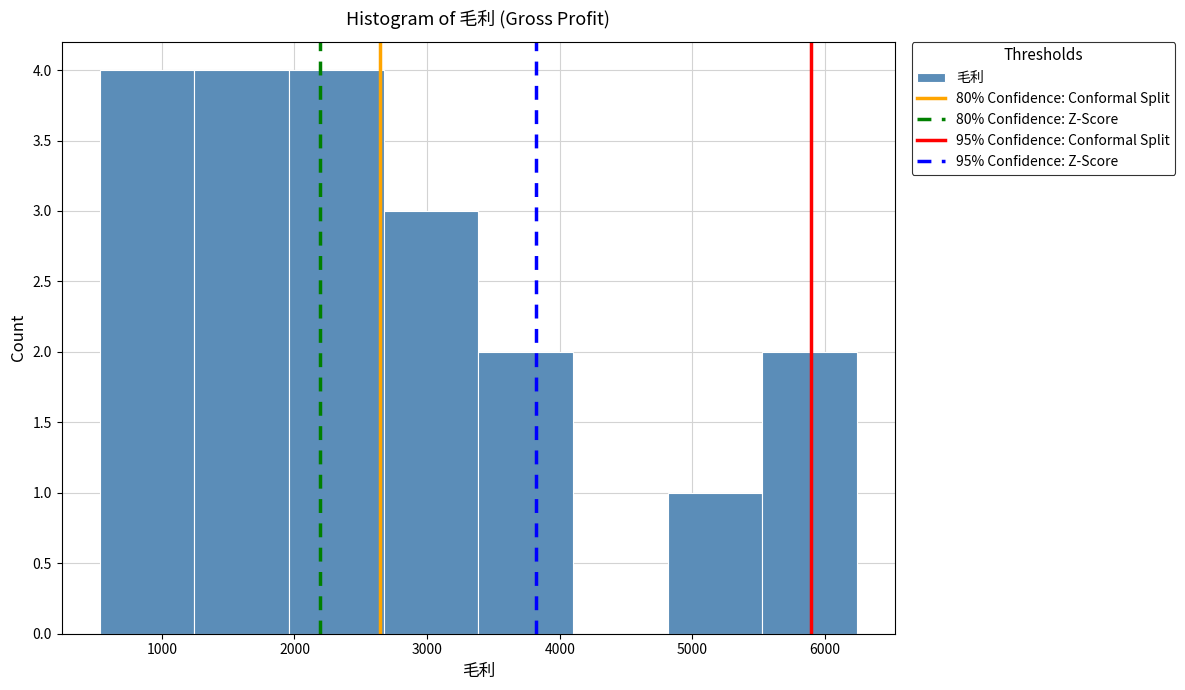

Reading left to right, list every bar in this chart as the range it spans on the x-axis followed by its height. Neither the bar edges nor the heights are printed on the chart, so give them approximately, as read against the axes.

500 to 1200: 4
1200 to 2000: 4
2000 to 2700: 4
2700 to 3400: 3
3400 to 4100: 2
4100 to 4800: 0
4800 to 5500: 1
5500 to 6200: 2